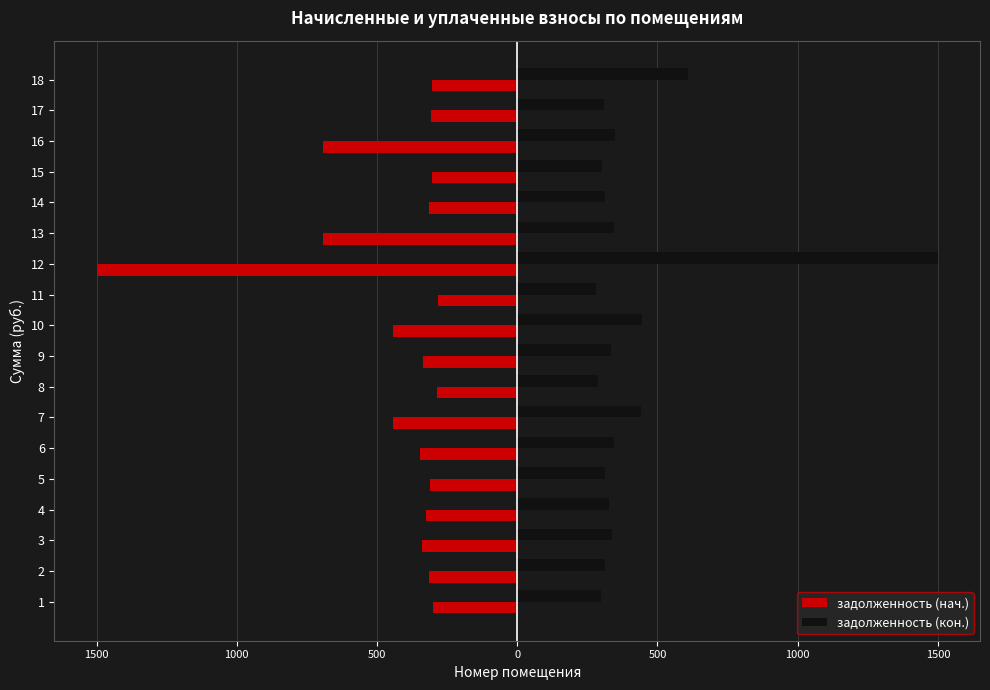

What are all the series names shown in the legend?

задолженность (нач.), задолженность (кон.)